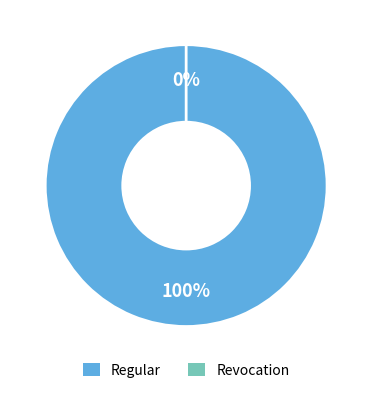

What is the largest slice in the pie chart?

Regular